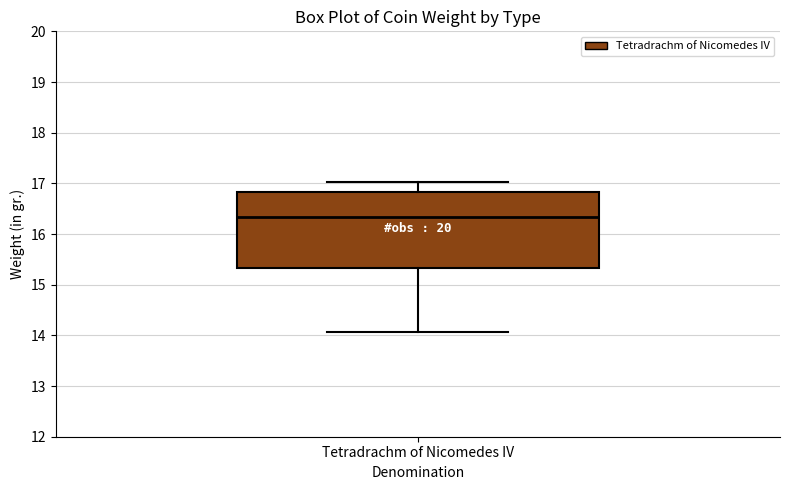

Transcribe this box plot: give where the median line is, the range the box spans, and where the two whiskers end, as read against the y-axis. The values are not printed on the chart, so give them approximately, as read against the axis.

median 16.3, box 15.3 to 16.8, whiskers 14.1 to 17.0